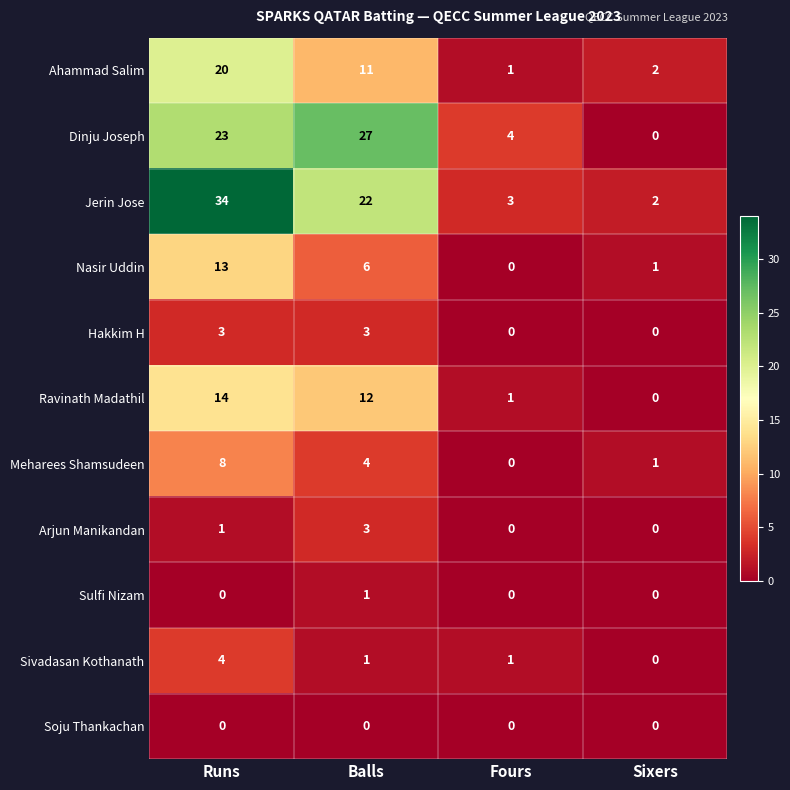

At which label does Ravinath Madathil first exceed 12?

Runs